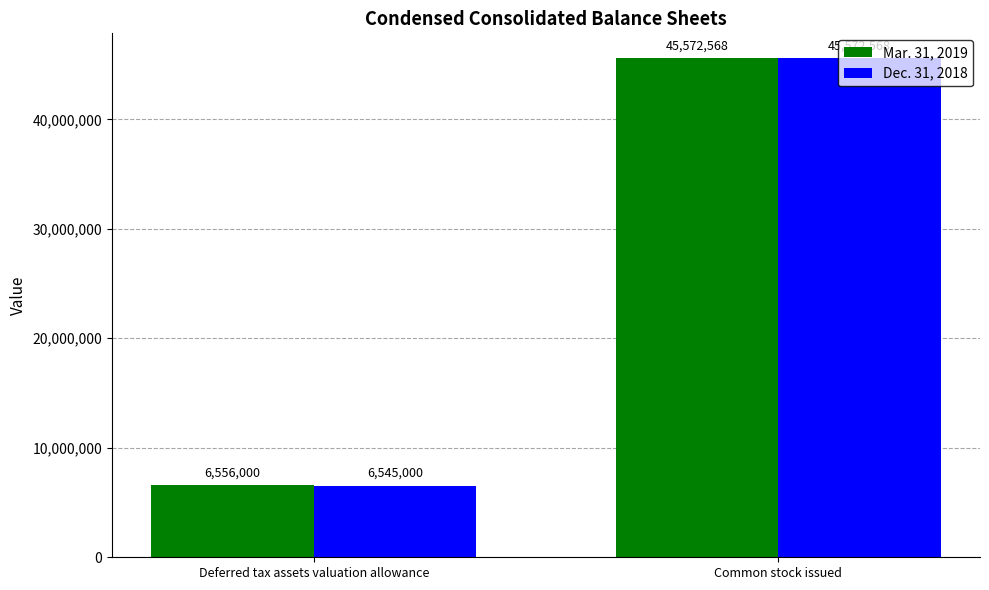

Read the Mar. 31, 2019 value at Deferred tax assets valuation allowance.

6556000